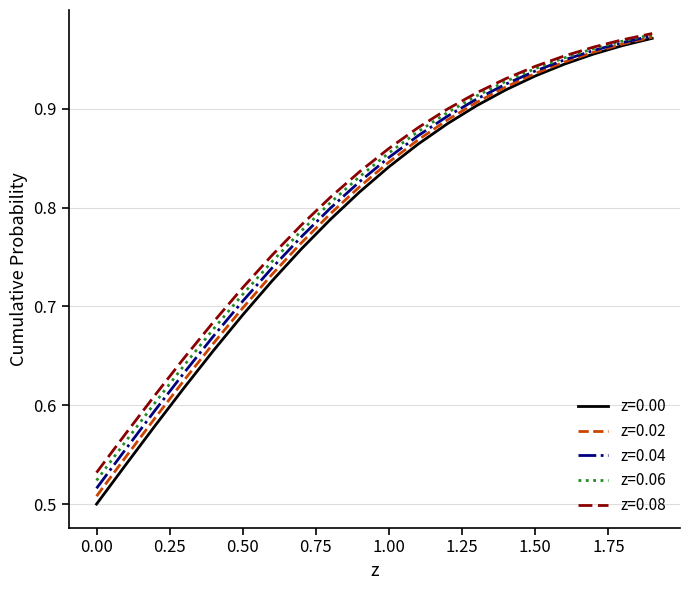

Which series has the widest spread of values?

z=0.00